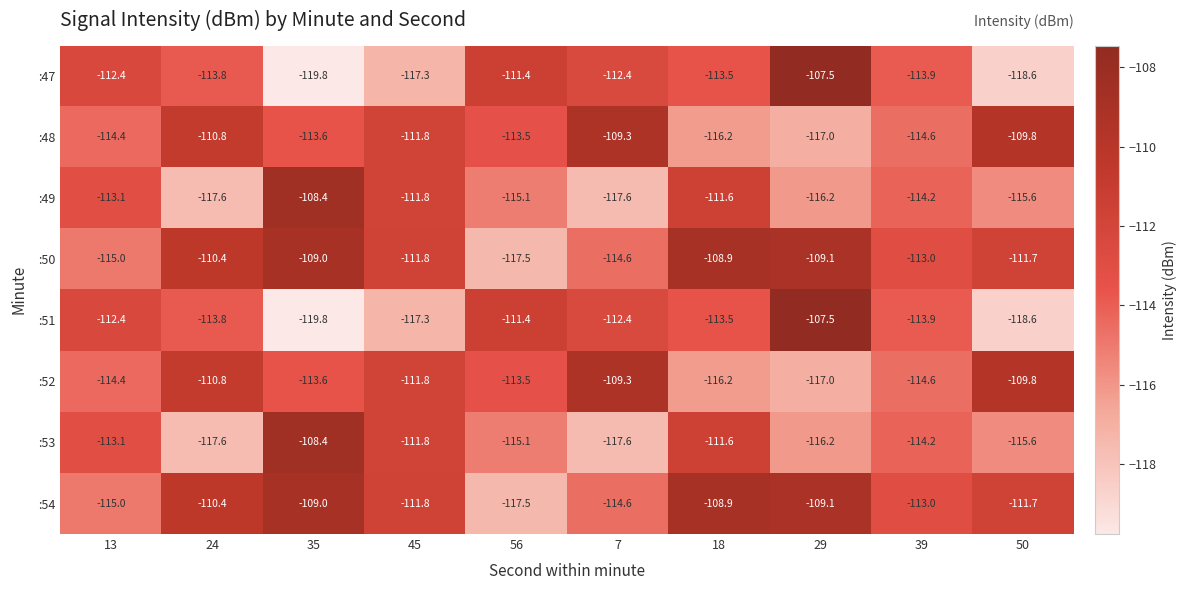

What is the difference between the :48 values at 24 and 13?

3.6